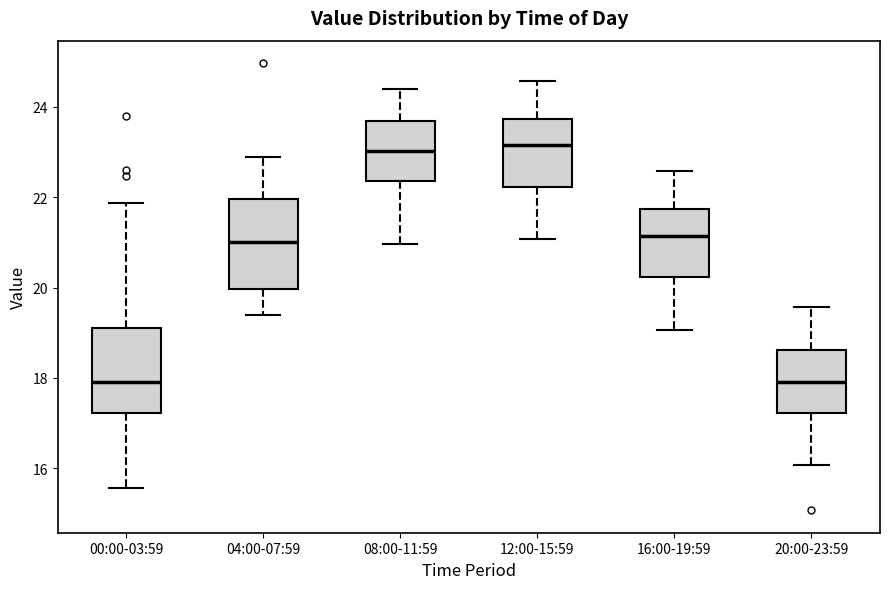

Reading left to right, read every box against the y-axis: the position of its median line, the range the box covers, and the ends of its whiskers. The values are not printed on the chart, so give them approximately, as read against the axis.

00:00-03:59: median 18.0, box 17.2 to 19.0, whiskers 15.6 to 21.8
04:00-07:59: median 21.0, box 20.0 to 22.0, whiskers 19.4 to 23.0
08:00-11:59: median 23.0, box 22.4 to 23.6, whiskers 21.0 to 24.4
12:00-15:59: median 23.2, box 22.2 to 23.8, whiskers 21.0 to 24.6
16:00-19:59: median 21.2, box 20.2 to 21.8, whiskers 19.0 to 22.6
20:00-23:59: median 18.0, box 17.2 to 18.6, whiskers 16.0 to 19.6